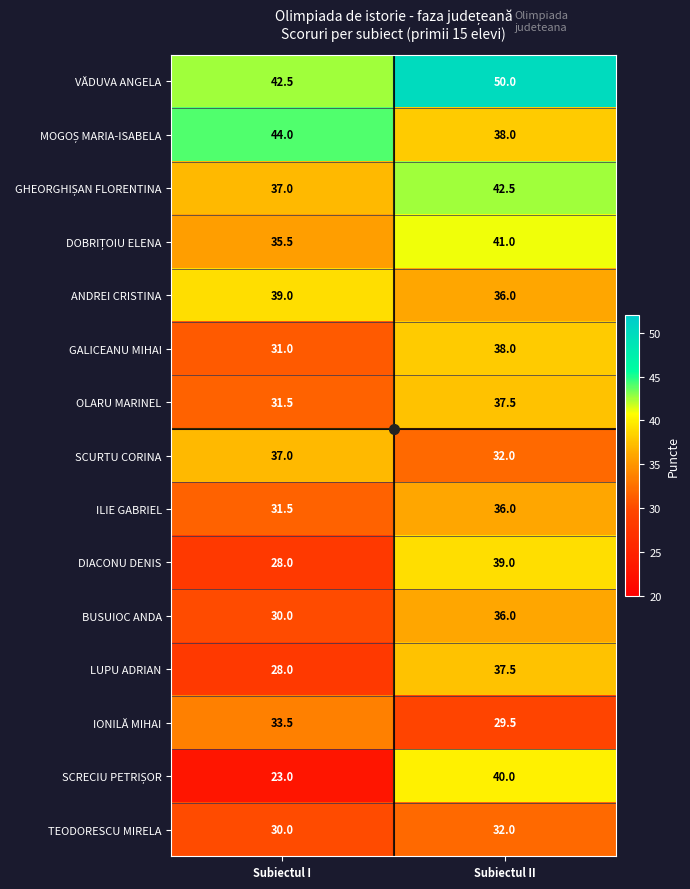

Is it true that ILIE GABRIEL equals 57.6 at Subiectul II?

False